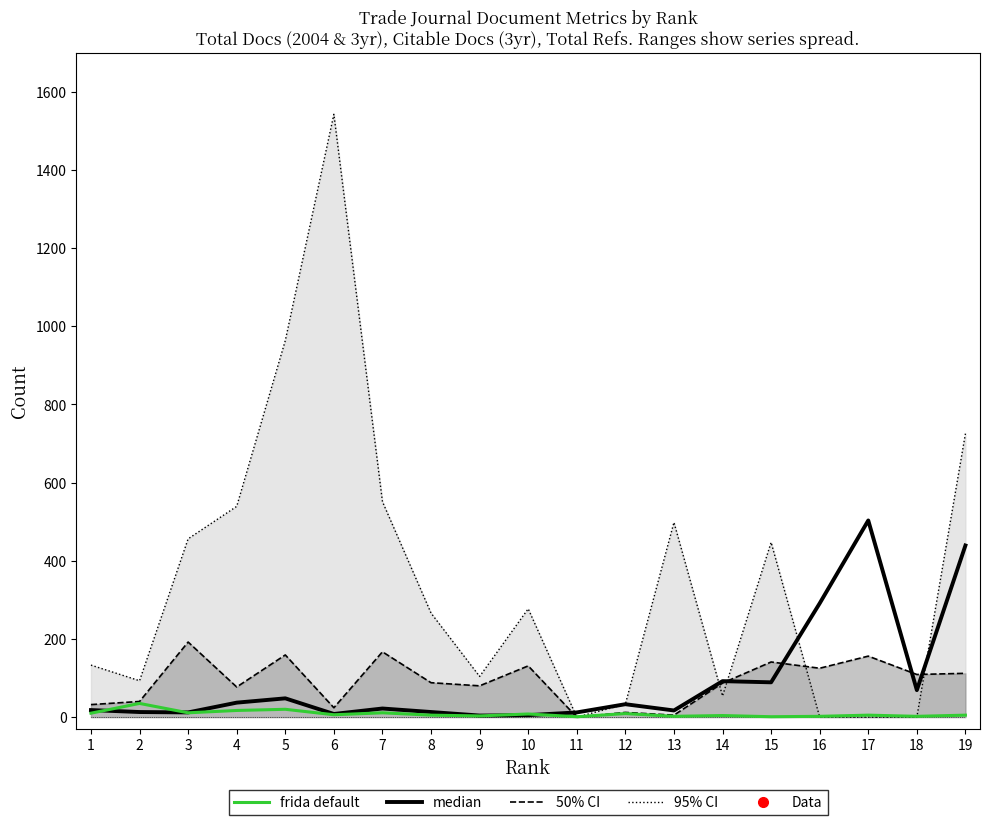

How many intersections are there between median and frida default?

4